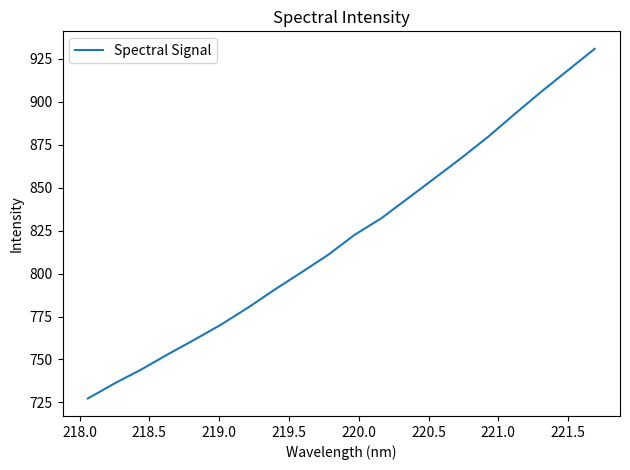

Reading left to right, transcribe all the data shown in this chart.

727.3	736.1	744.1	753.0	761.6	770.4	780.2	790.7	800.7	810.9	822.6	832.3	843.9	855.6	867.4	879.7	893.0	906.0	918.5	930.9